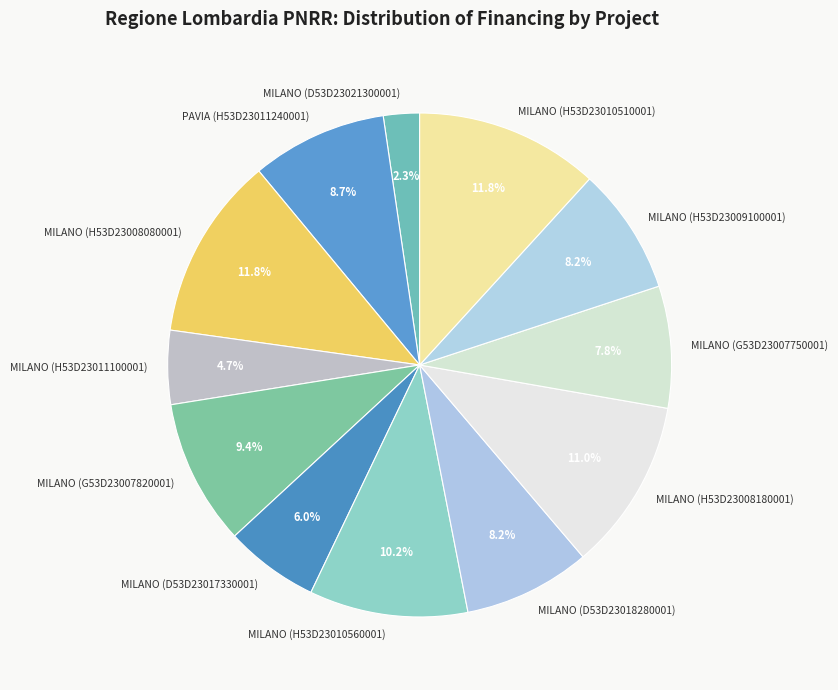

What percentage is the MILANO (D53D23017330001) slice, to the nearest percent?

6%